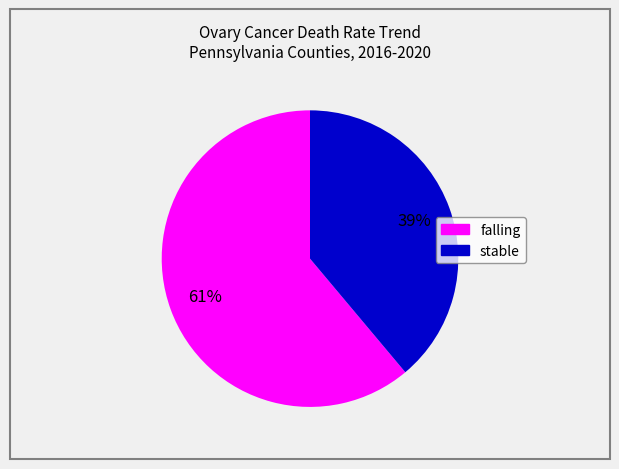

Combined, do stable and falling account for over 50%?

Yes